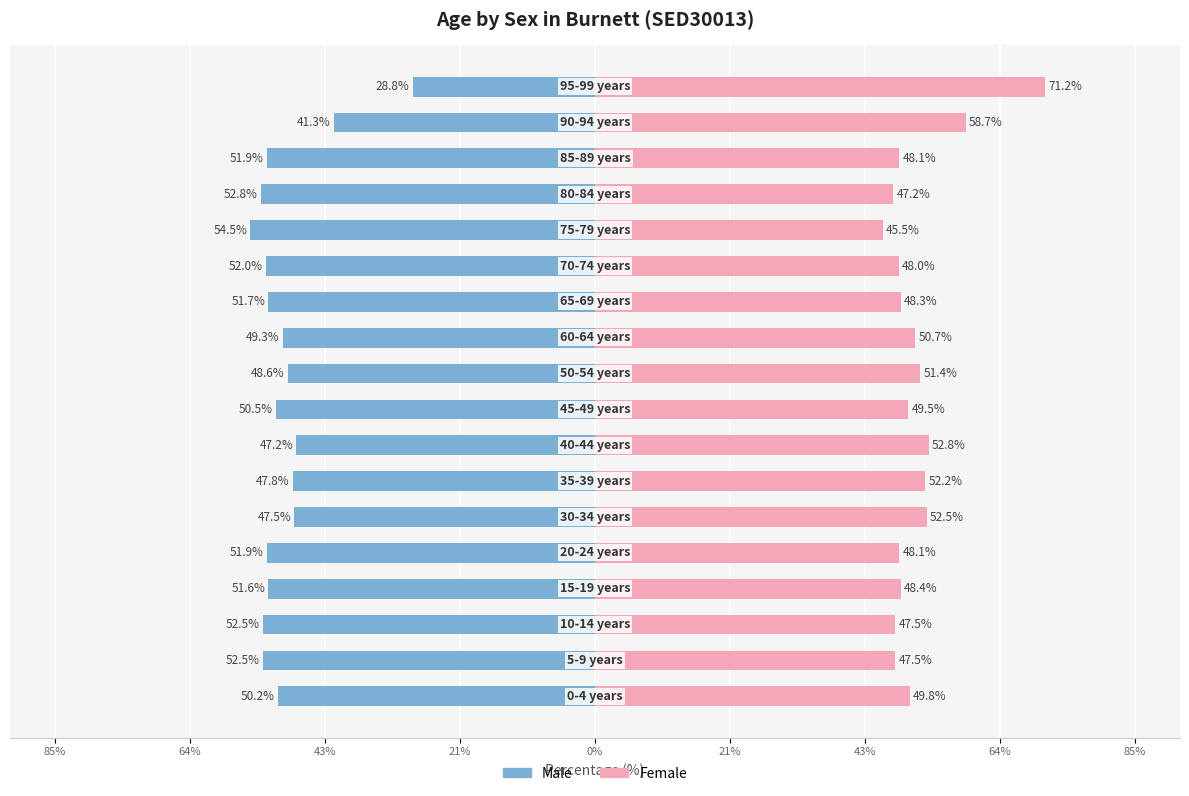

How many data points in Female are above 49?

9